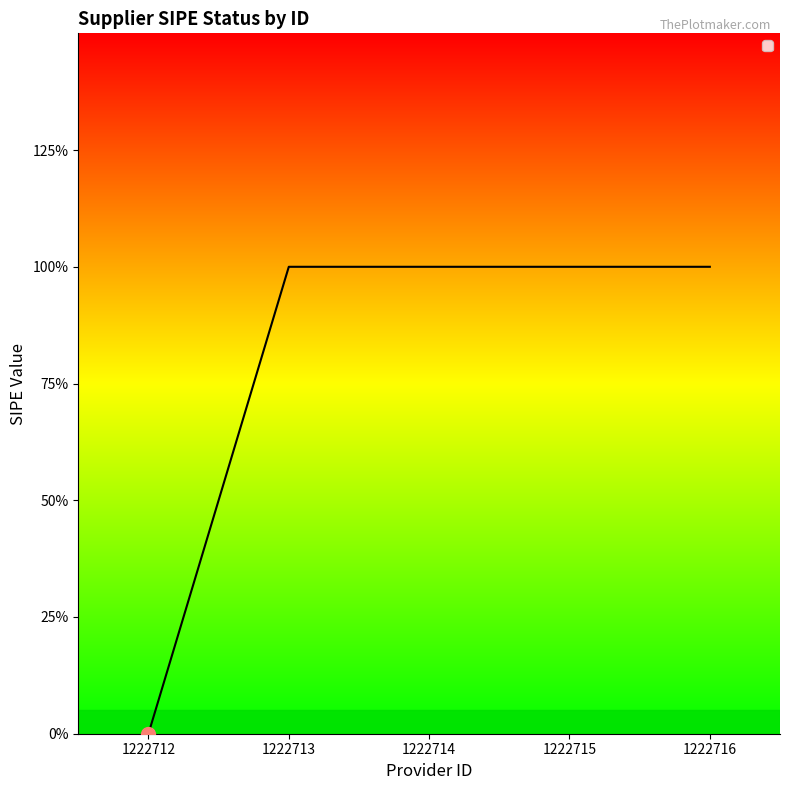

Which has a higher value, 1222716 or 1222713?

1222716